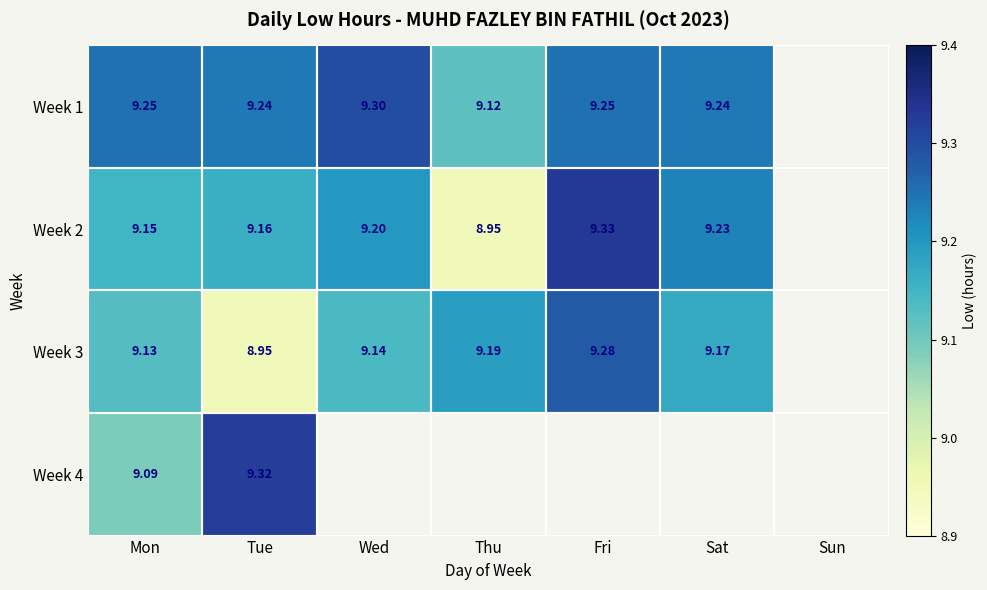

How many values in the Week 3 series exceed 9?

5